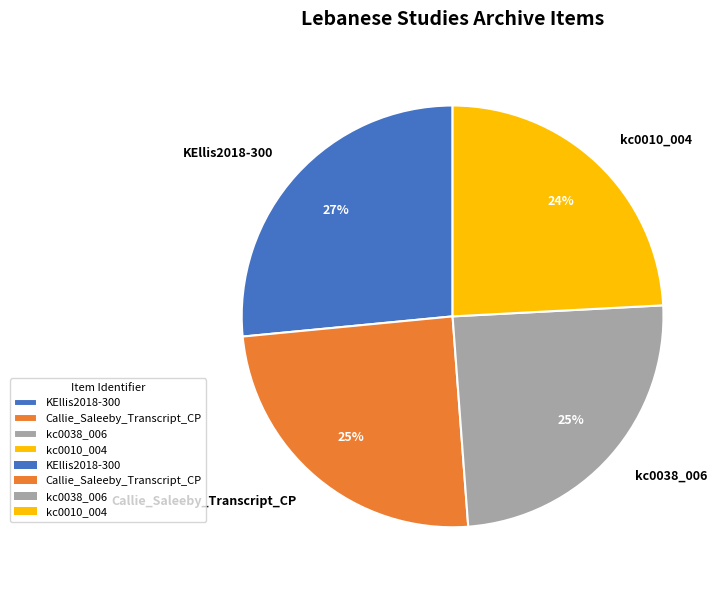

How many slices are in this pie chart?

4